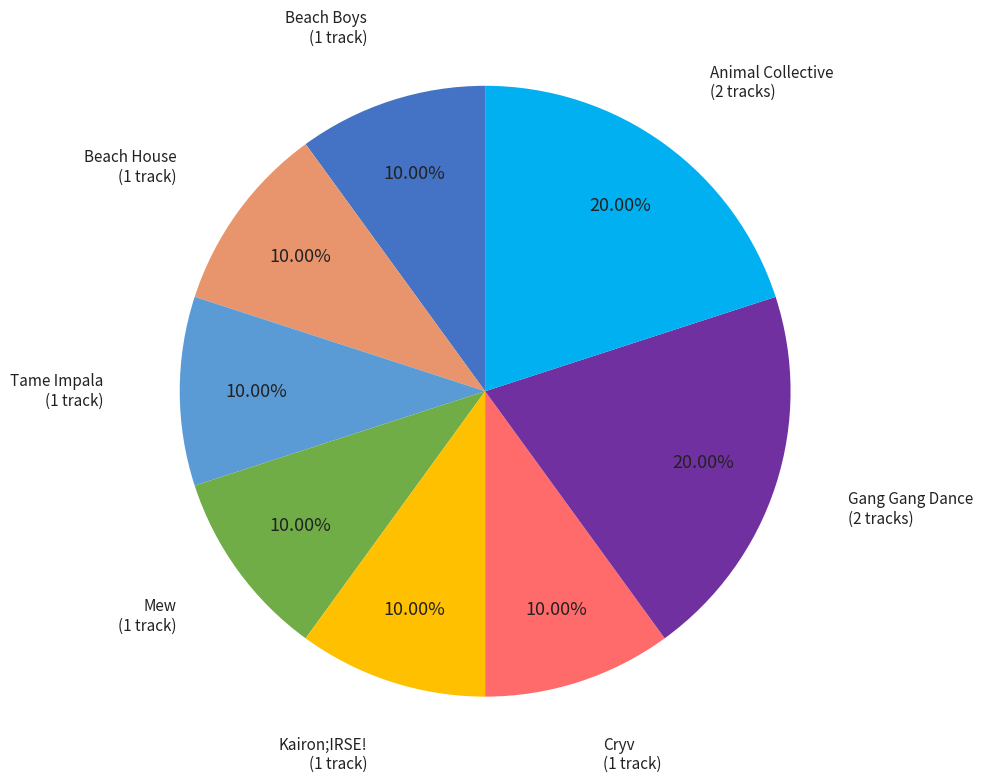

To the nearest percent, what is the combined percentage of Beach Boys and Animal Collective?

30%